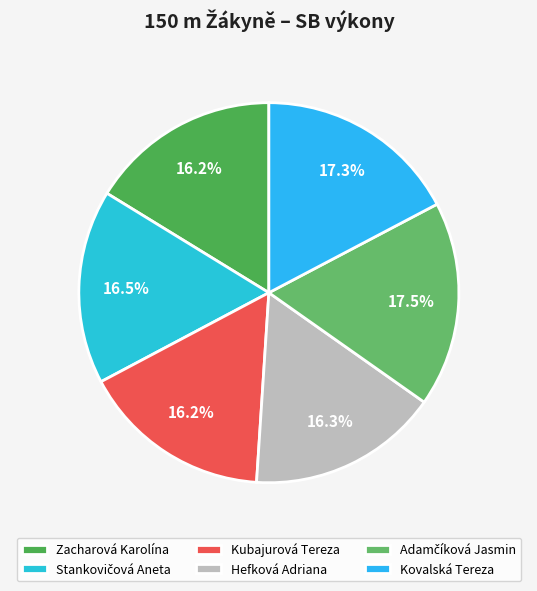

Is there any slice that represents more than half of the pie?

No